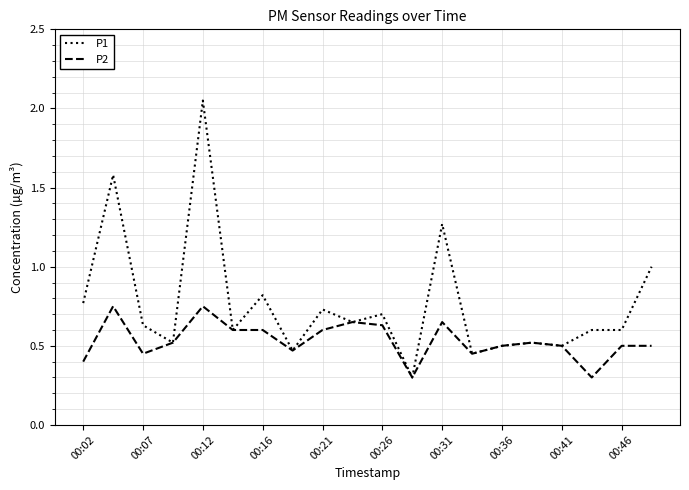

Which series has the largest total across all categories?

P1